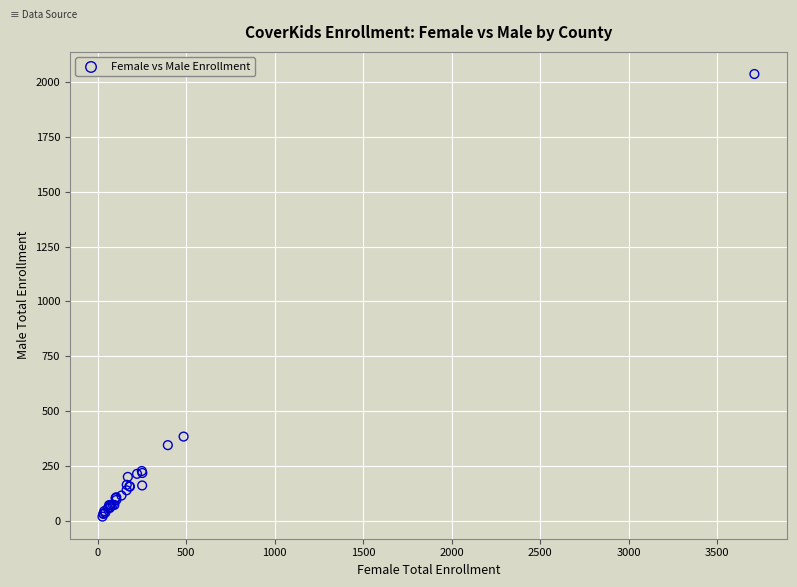

What Y value in the scatter plot is closest to 1027?

383